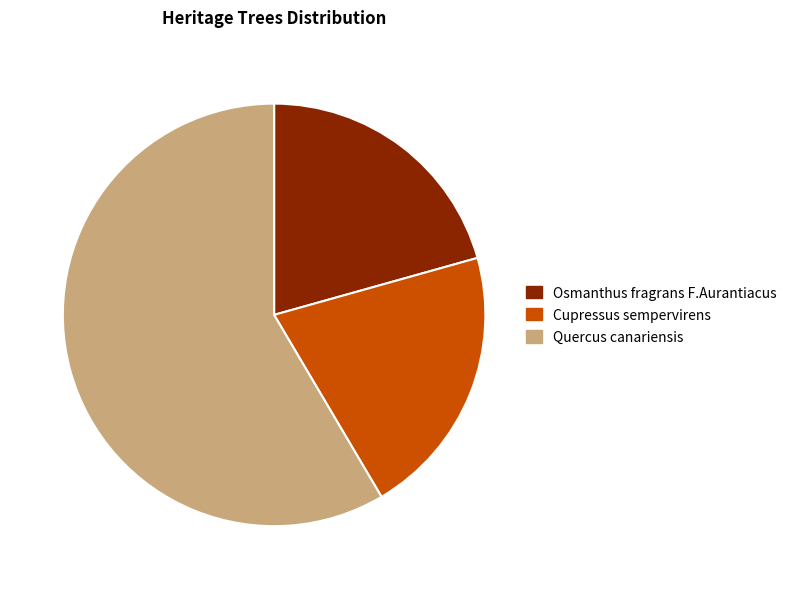

Do Cupressus sempervirens and Quercus canariensis together represent more than half of the pie?

Yes